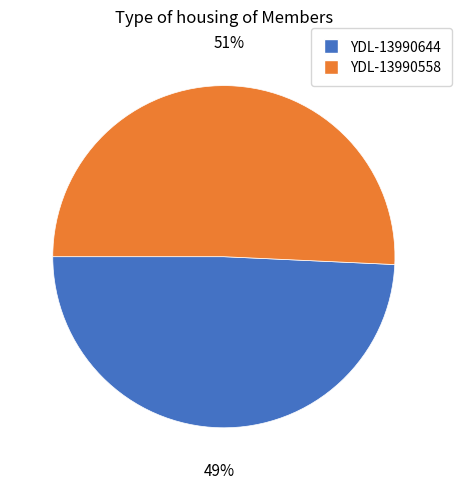

Do YDL-13990644 and YDL-13990558 together represent more than half of the pie?

Yes